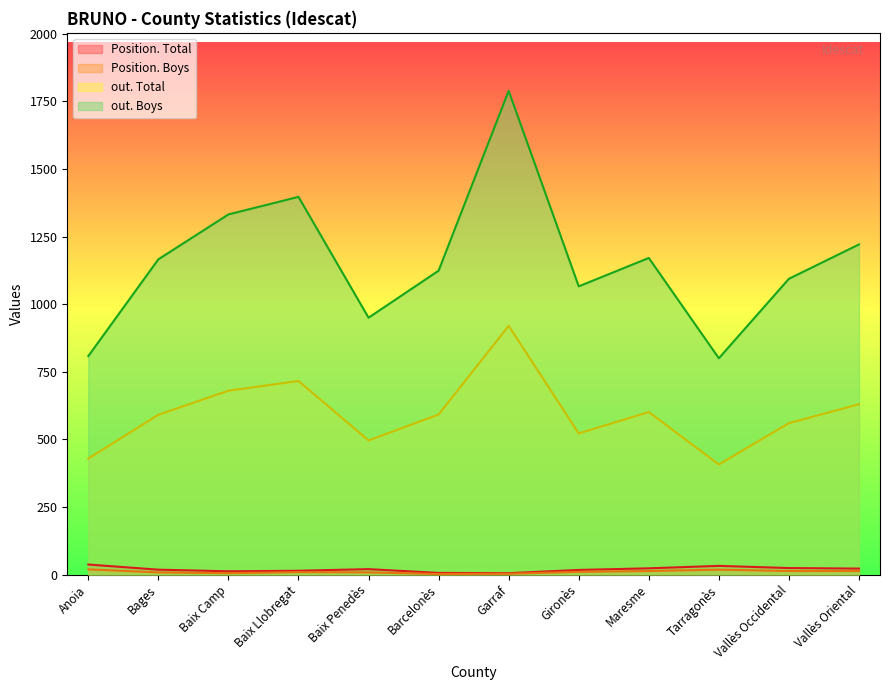

What is the value of the Position. Boys point at the 9th from the left?

13